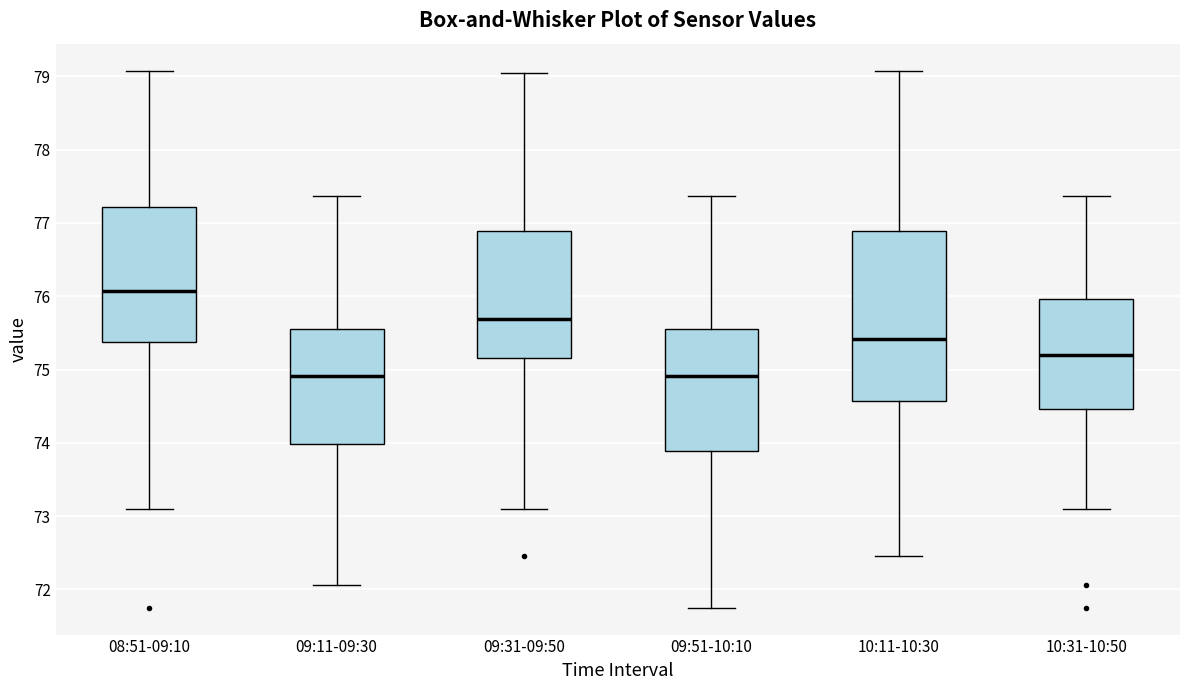

Which box is the tallest, from its lower edge to its upper edge?

10:11-10:30